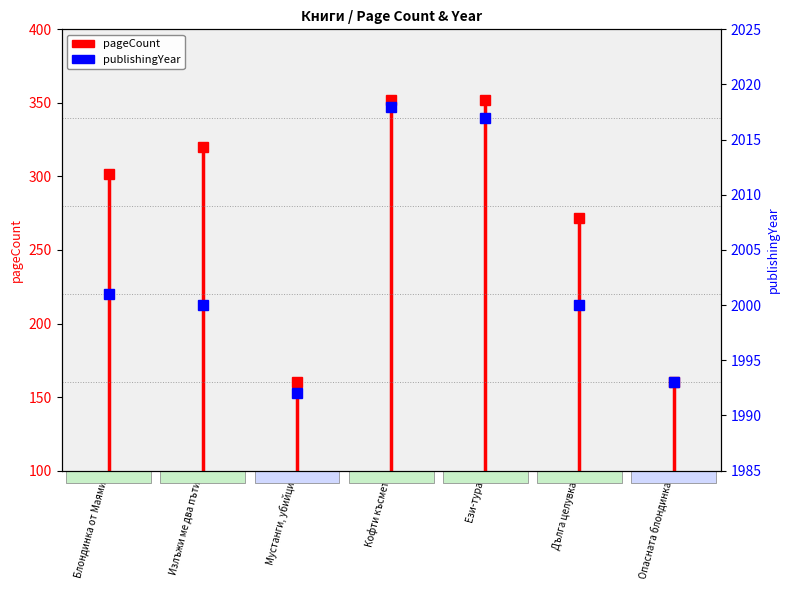

How many data points are above 2000?

3